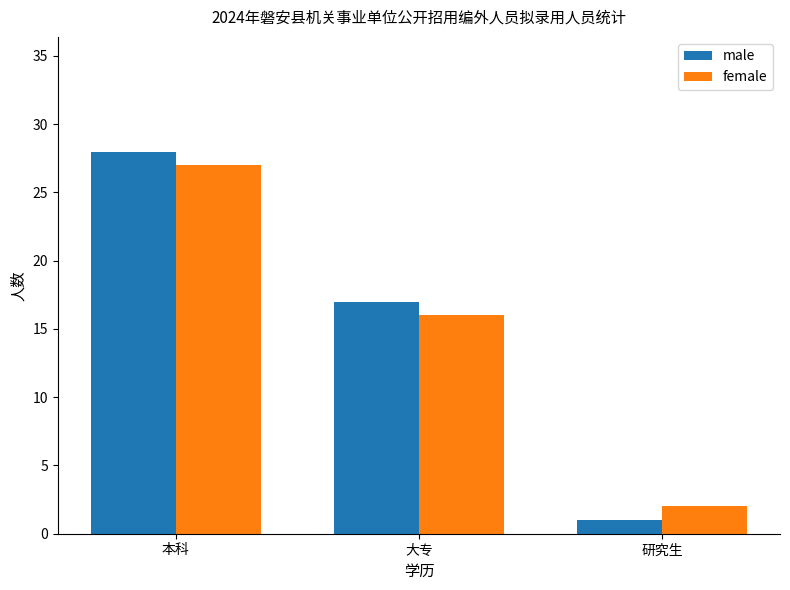

Which series has the largest range (max minus min)?

male